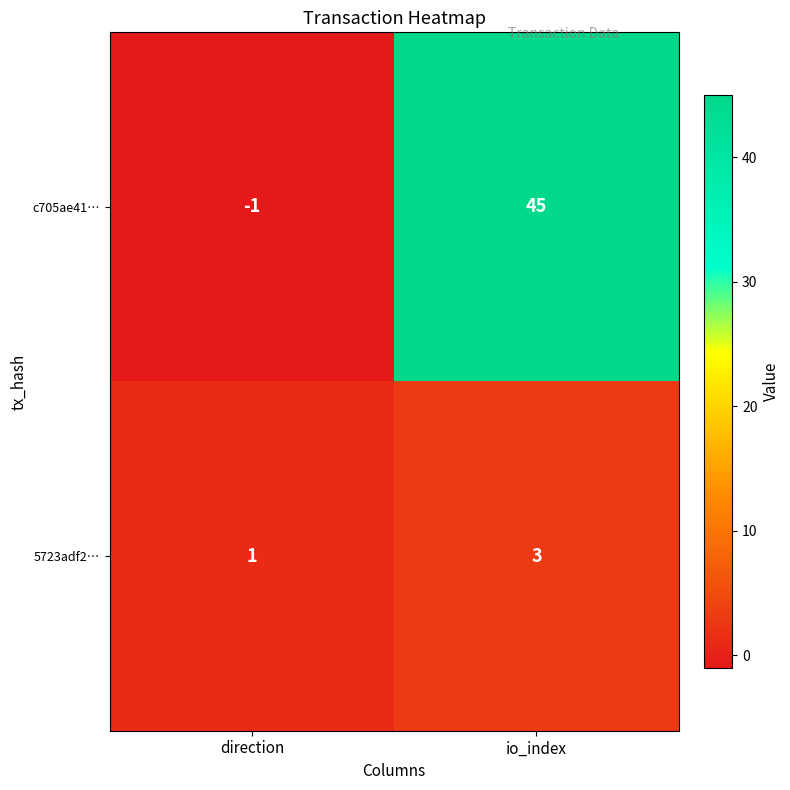

The value of c705ae41… at io_index is 19. True or false?

False